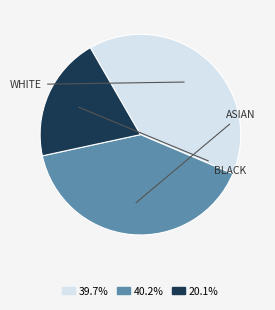

Does any single category account for the majority?

No